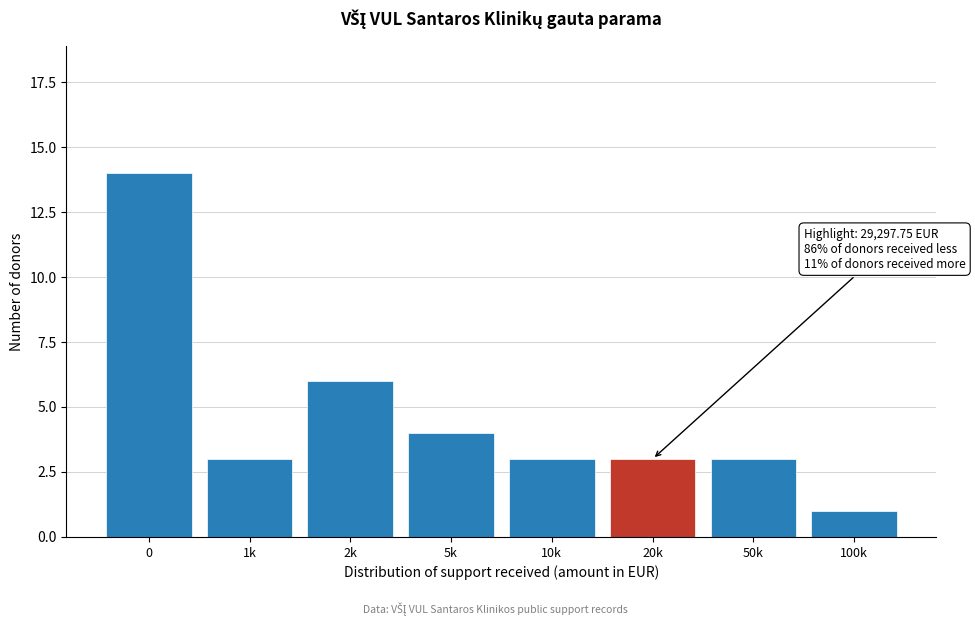

Reading left to right, list all the values displayed in this chart.

14	3	6	4	3	3	3	1